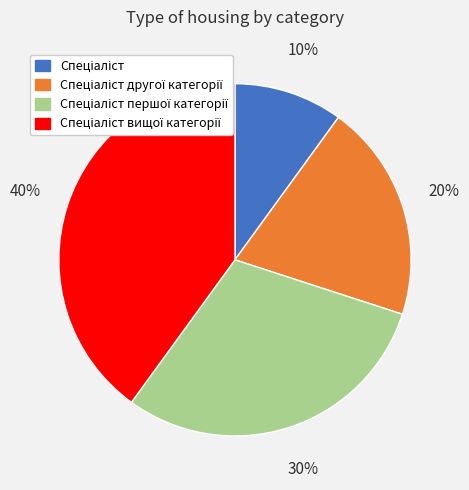

To the nearest percent, what is the average slice percentage?

25%